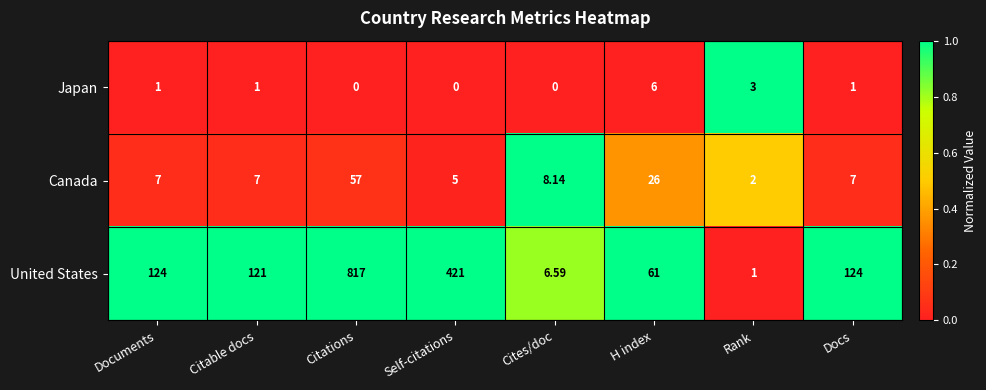

List the series in order of their peak value, lowest first.

Japan, Canada, United States